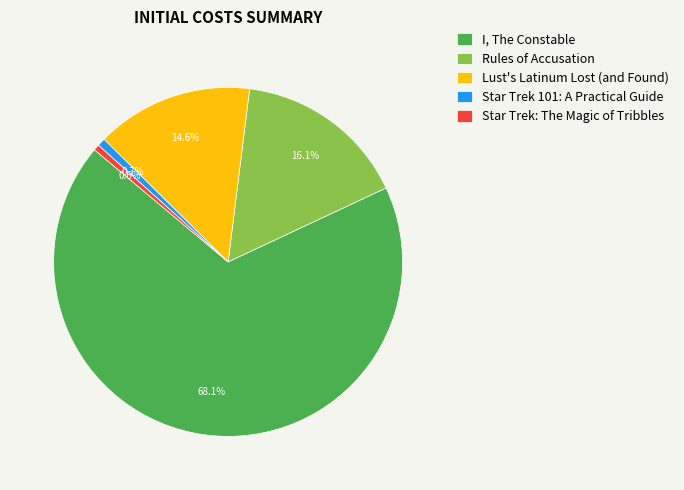

Is there a majority slice in this chart?

Yes